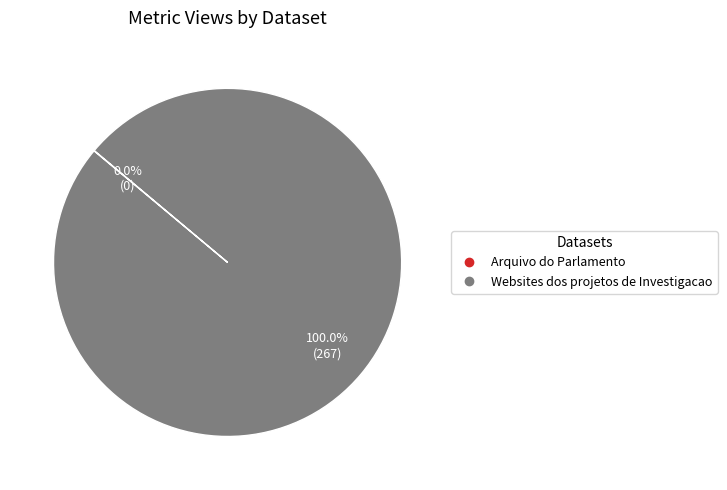

Which category has the biggest portion of the pie?

Websites dos projetos de Investigacao